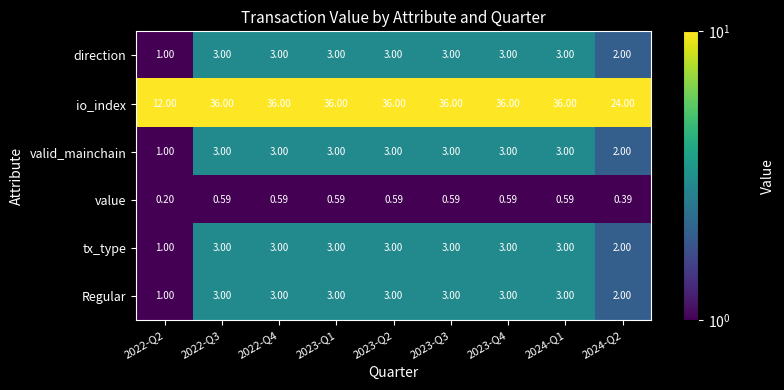

Which series has the largest range (max minus min)?

io_index